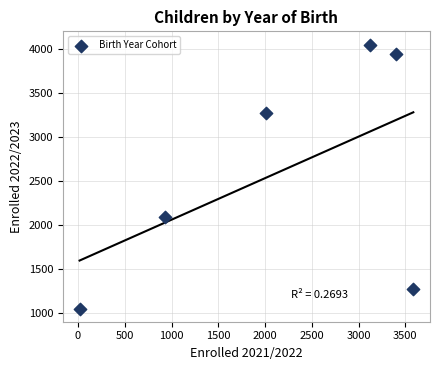

What Y value in the scatter plot is closest to 2555?

2098